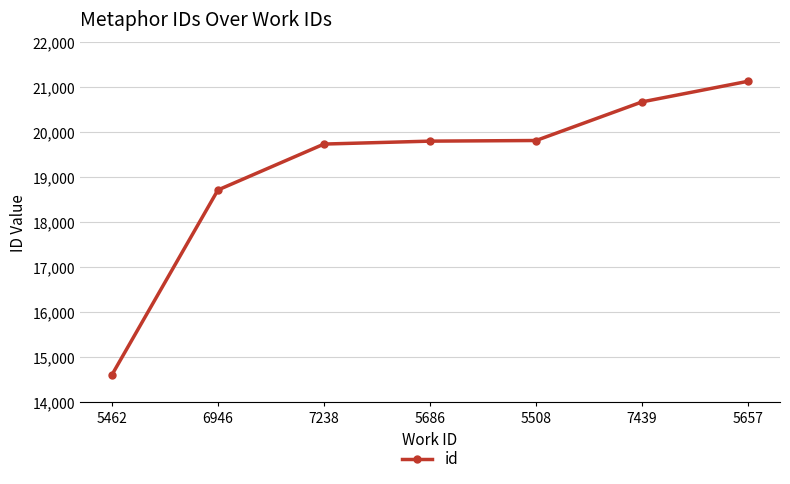

What is the change in value from 7238 to 5657?

+1395